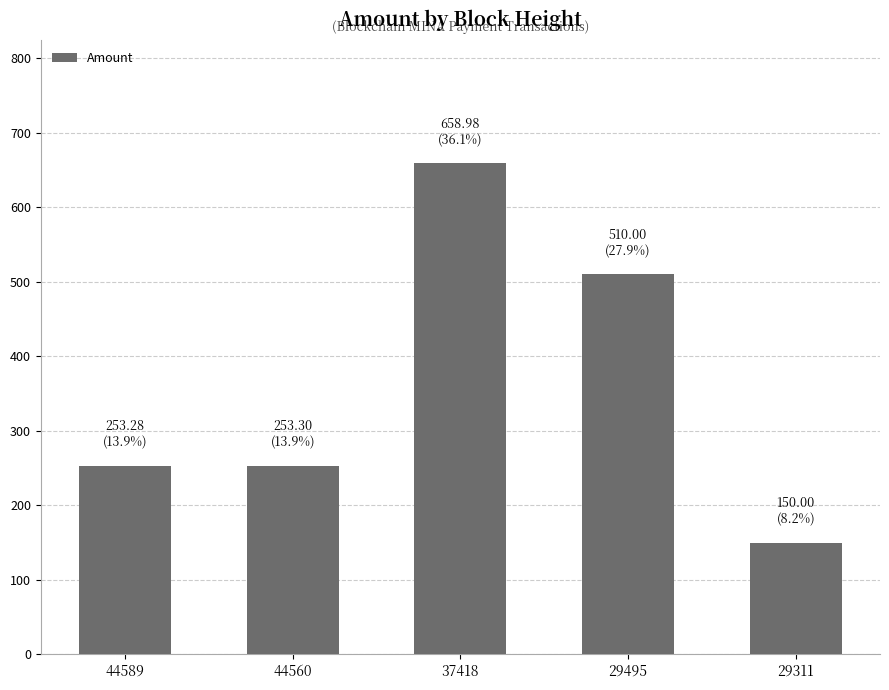

Which has a higher value, 37418 or 29495?

37418